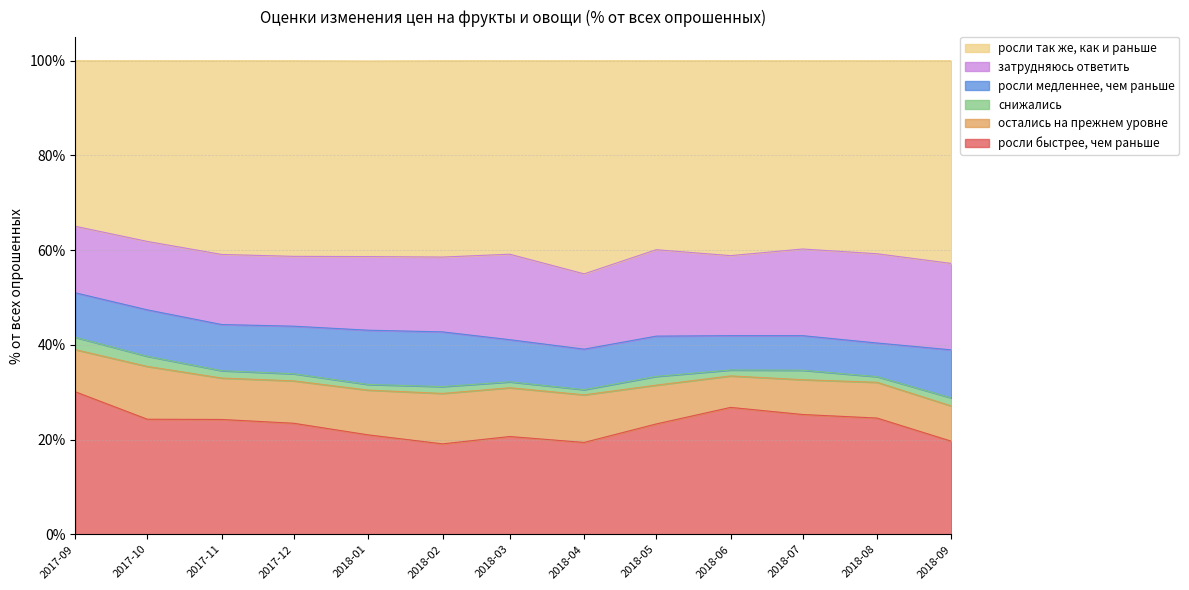

What is the sum of the росли так же, как и раньше values at 2018-02-01 and 2018-07-01?

81.2